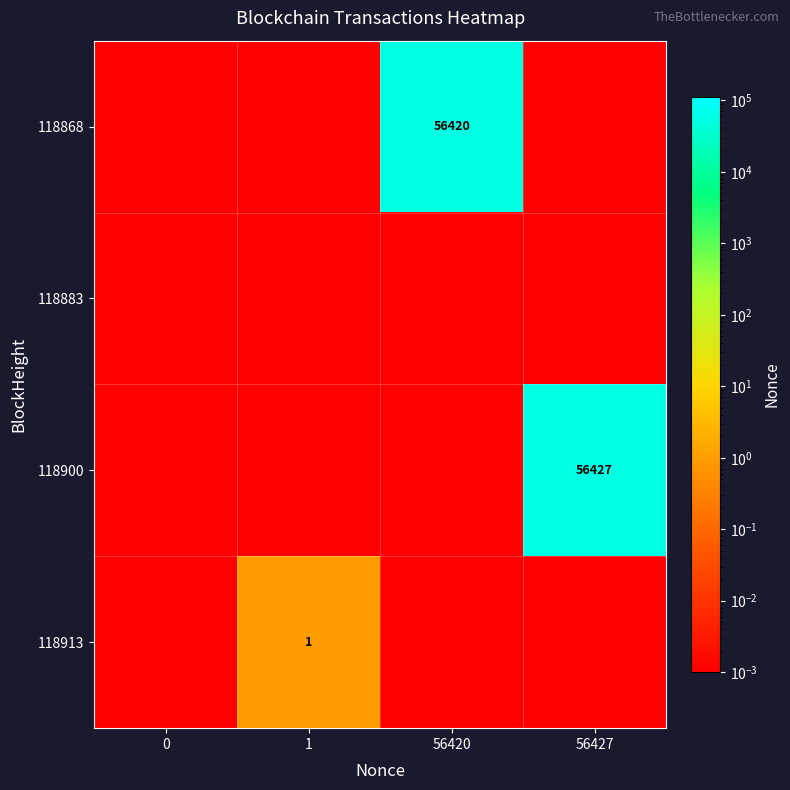

Is it true that 118900 equals 0.0 at 0?

False